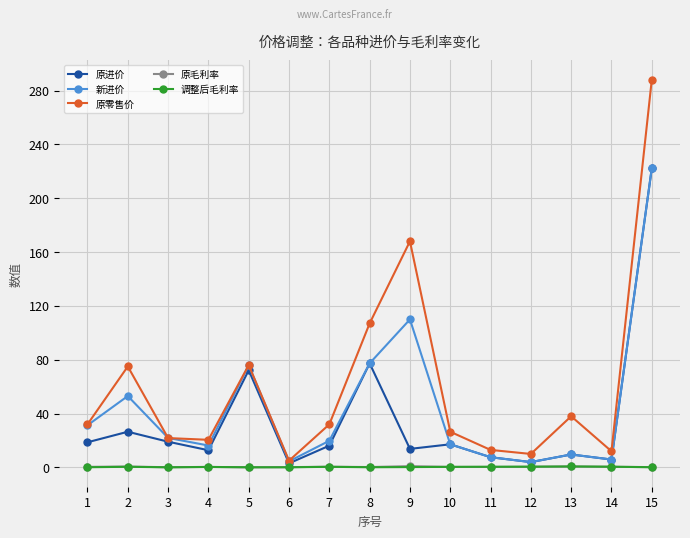

What are all the series names shown in the legend?

原进价, 新进价, 原零售价, 原毛利率, 调整后毛利率